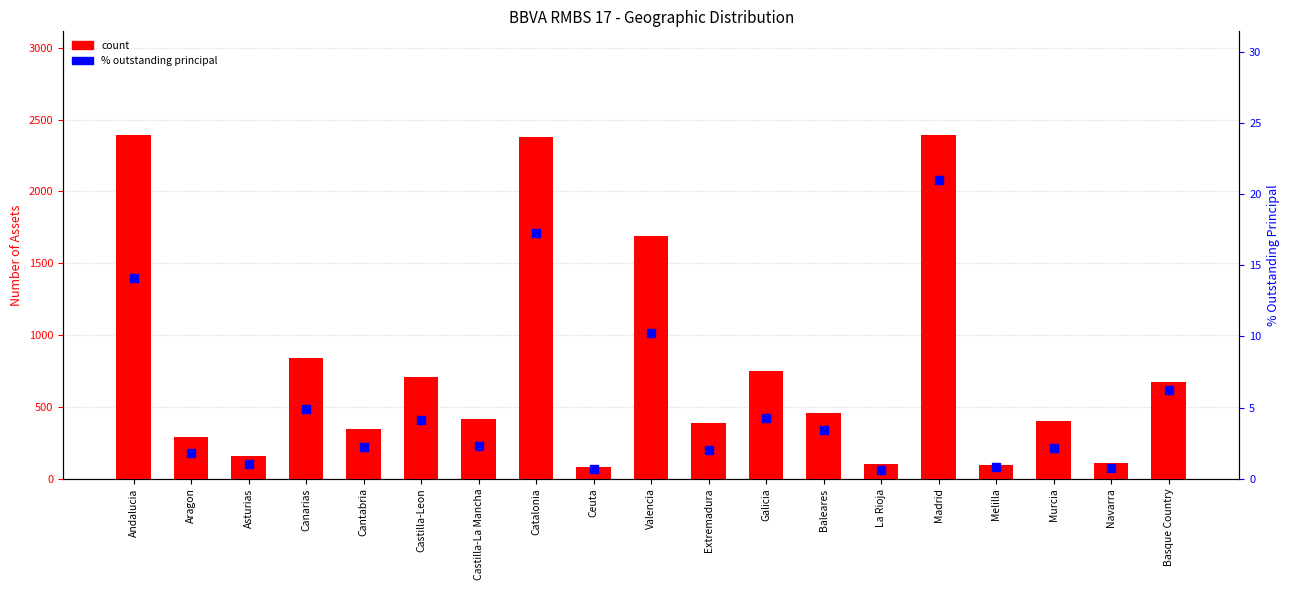

Which series reaches the maximum Y coordinate?

count